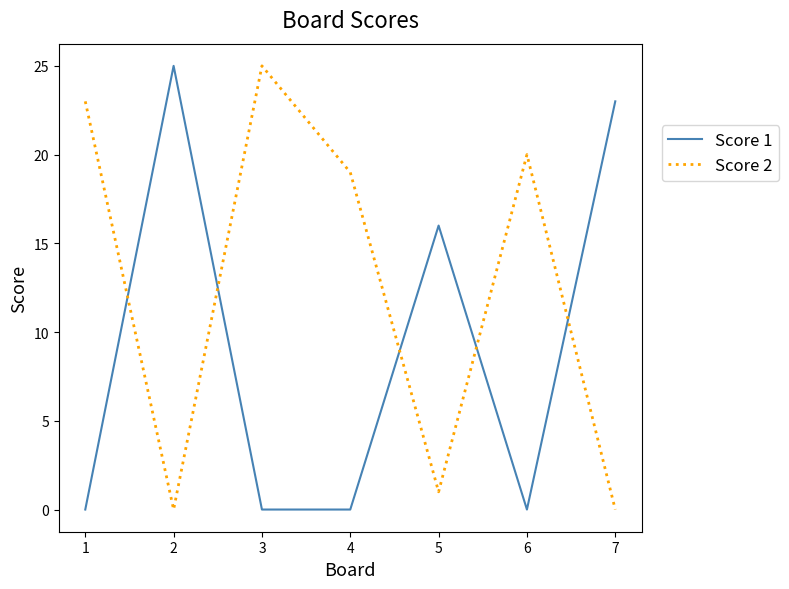

What is the maximum value shown in the chart?

25